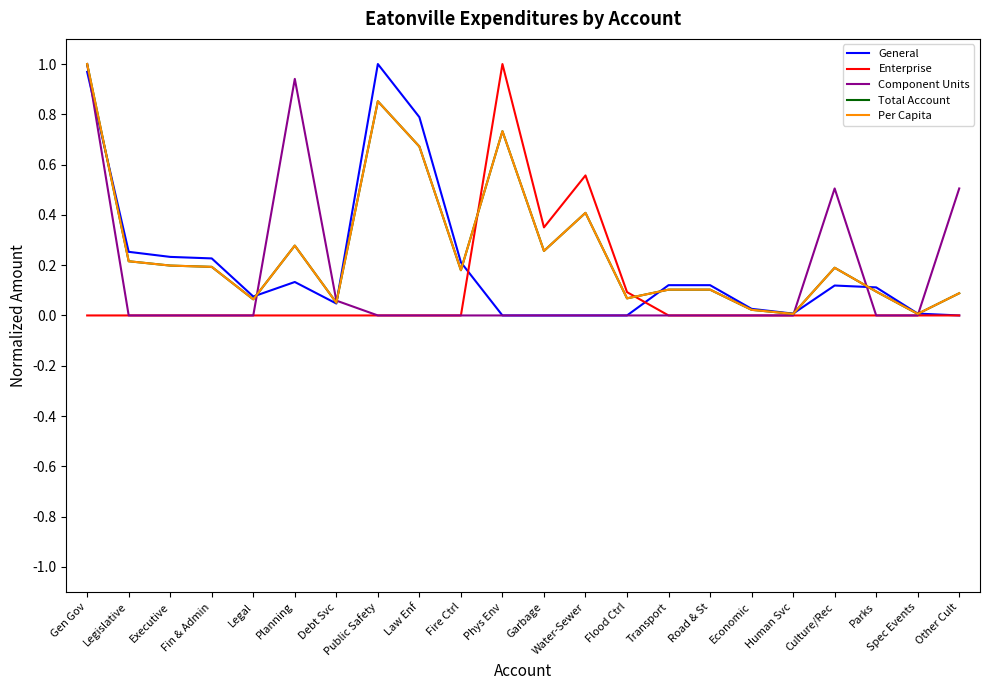

What is the difference between the second highest and second lowest values in the Per Capita series?

0.8